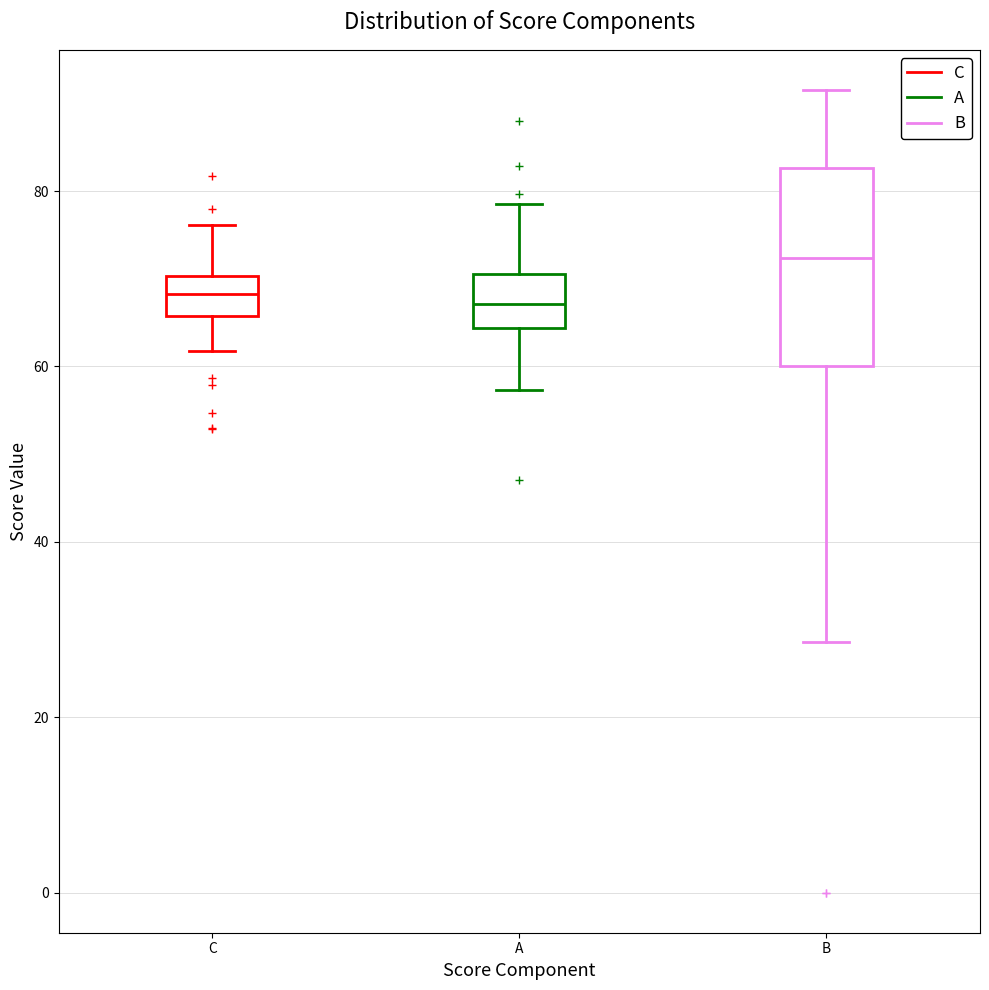

Reading left to right, read every box against the y-axis: the position of its median line, the range the box covers, and the ends of its whiskers. The values are not printed on the chart, so give them approximately, as read against the axis.

C: median 68, box 66 to 70, whiskers 62 to 76
A: median 68, box 64 to 70, whiskers 58 to 78
B: median 72, box 60 to 82, whiskers 28 to 92